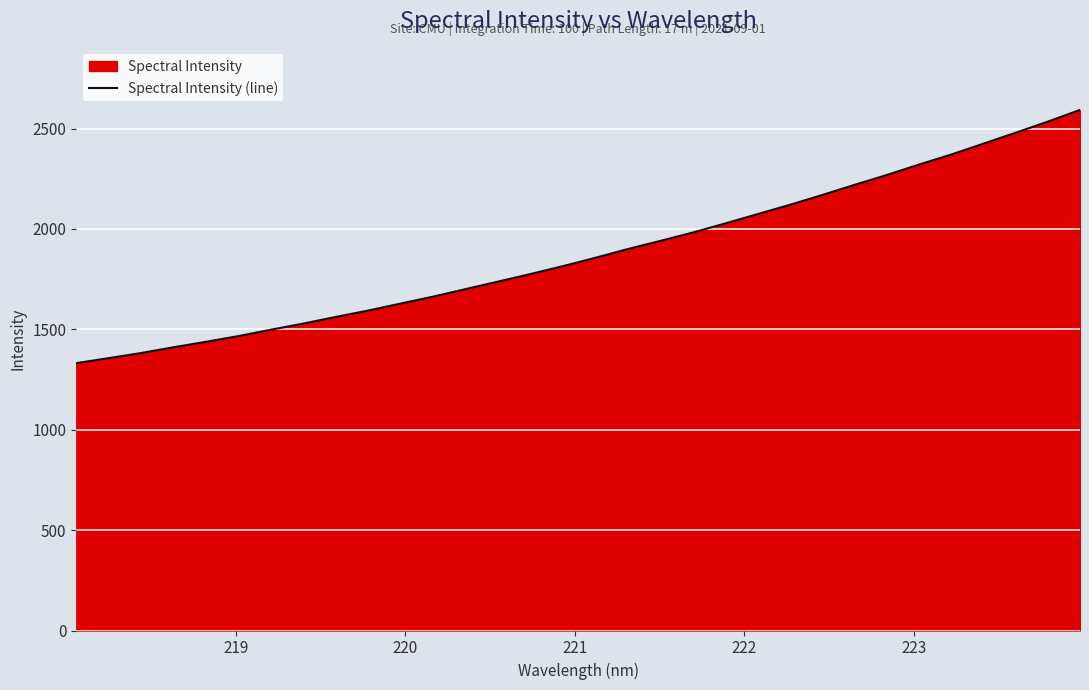

What is the greatest value displayed?

2593.1